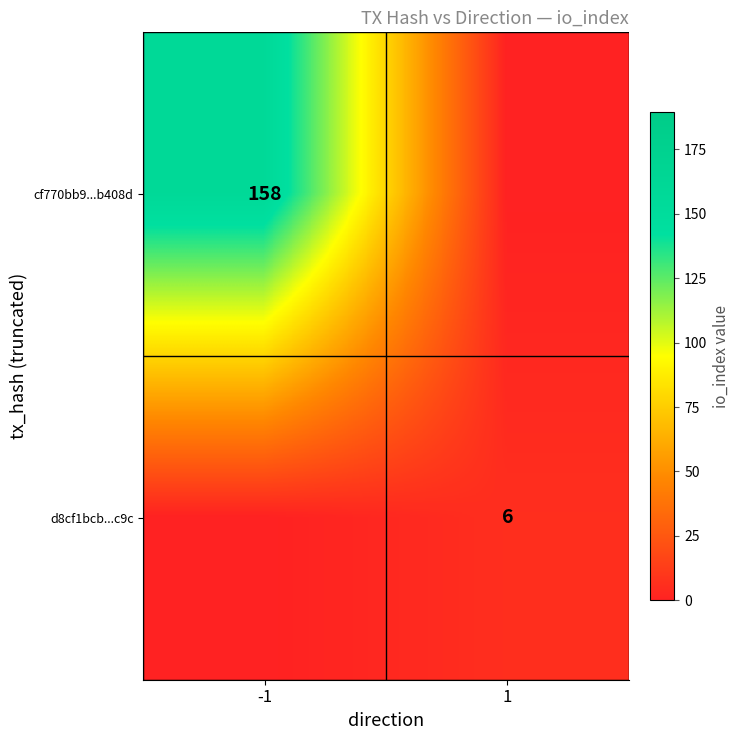

Count the number of categories in the chart.

2